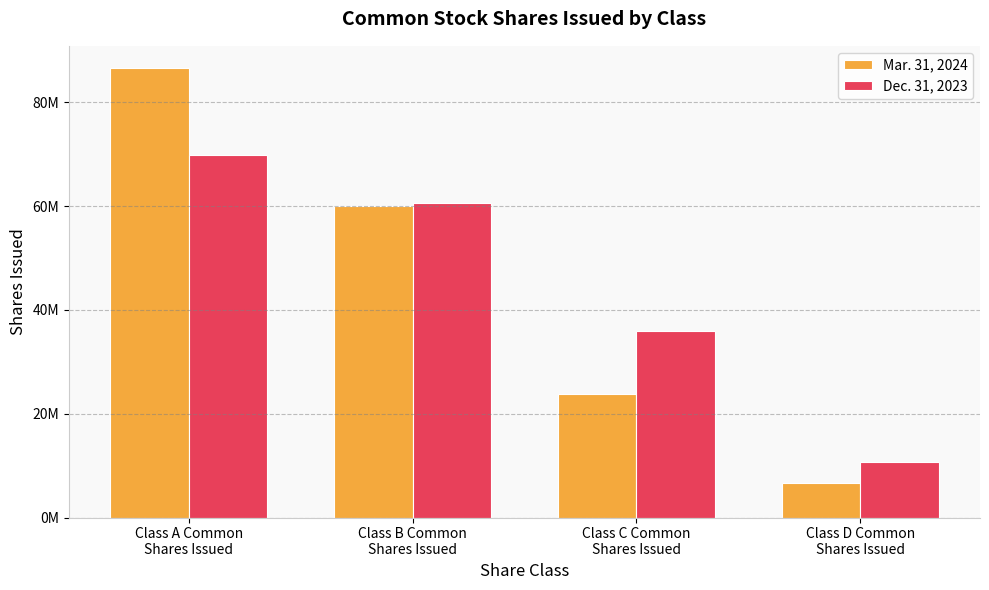

Which category has the lowest value in the Mar. 31, 2024 series?

Class D Common
Shares Issued